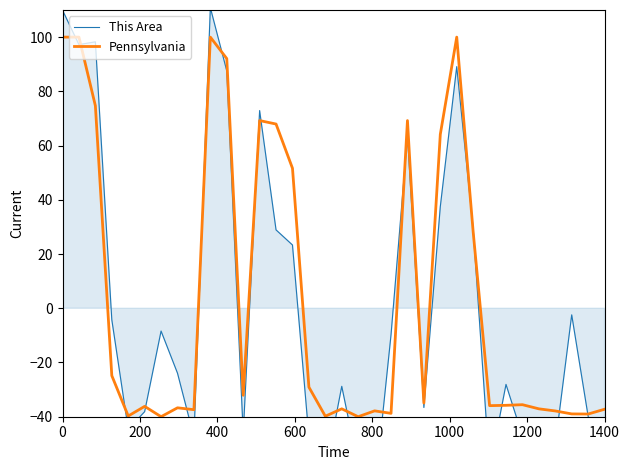

How many negative values does the Pennsylvania series have?

22